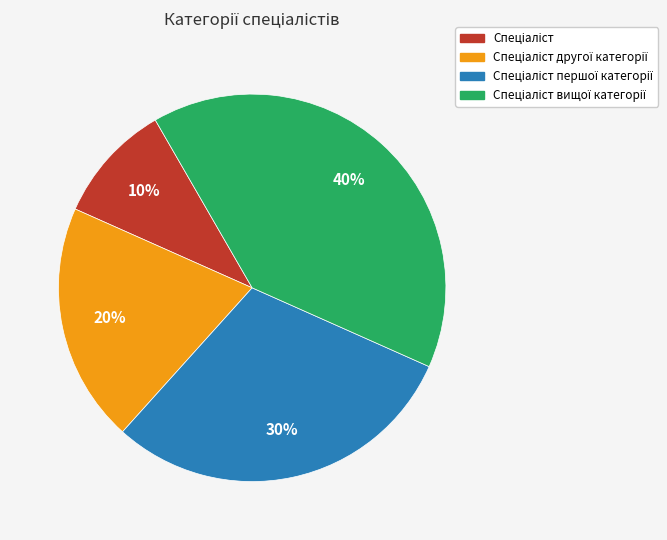

Is there a majority slice in this chart?

No